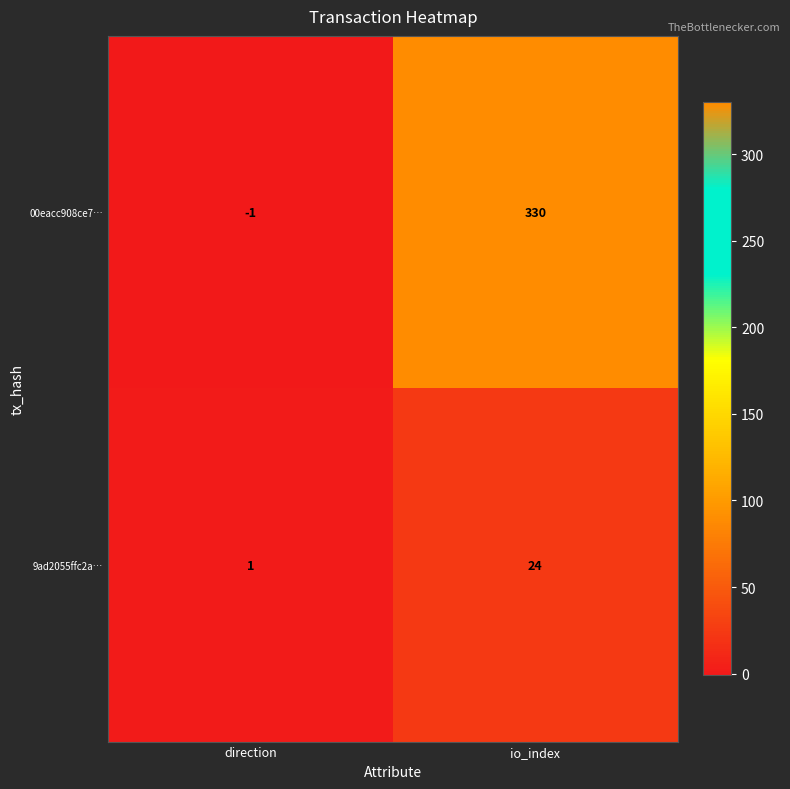

What is the difference between the highest and lowest values at io_index?

306